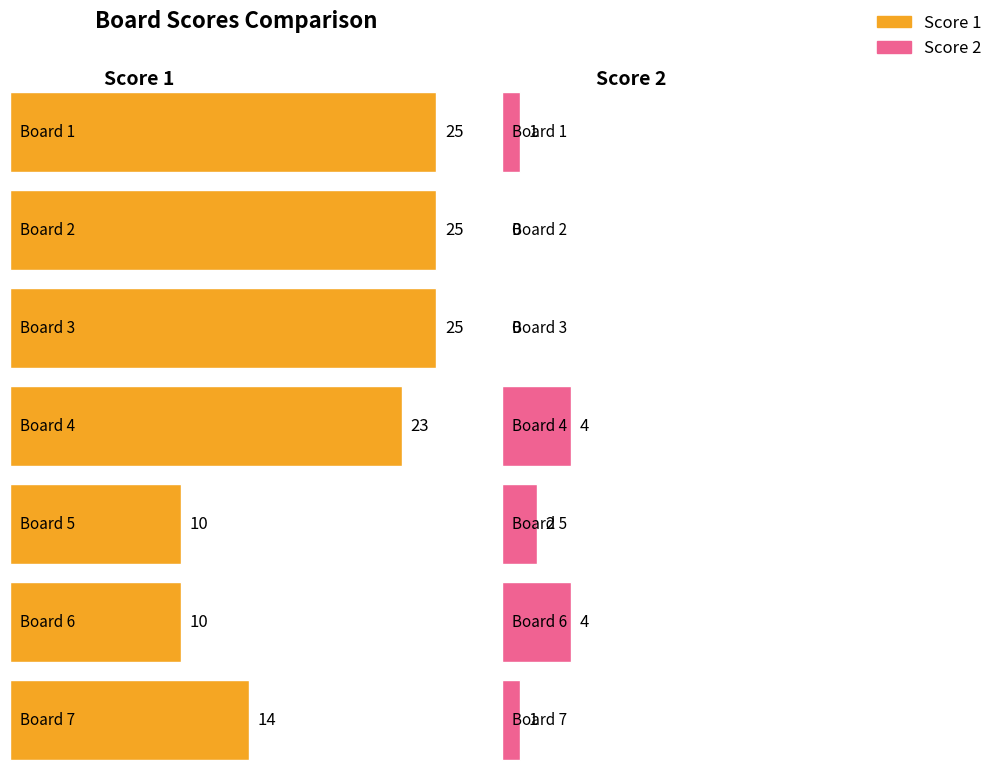

What is the average value of the Score 2 series?

2